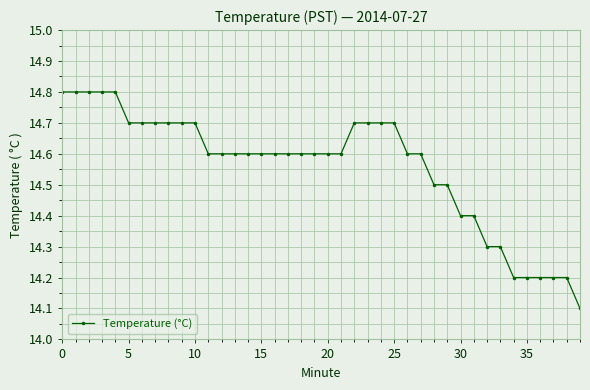

What is the value of the 10th point from the left?

14.7